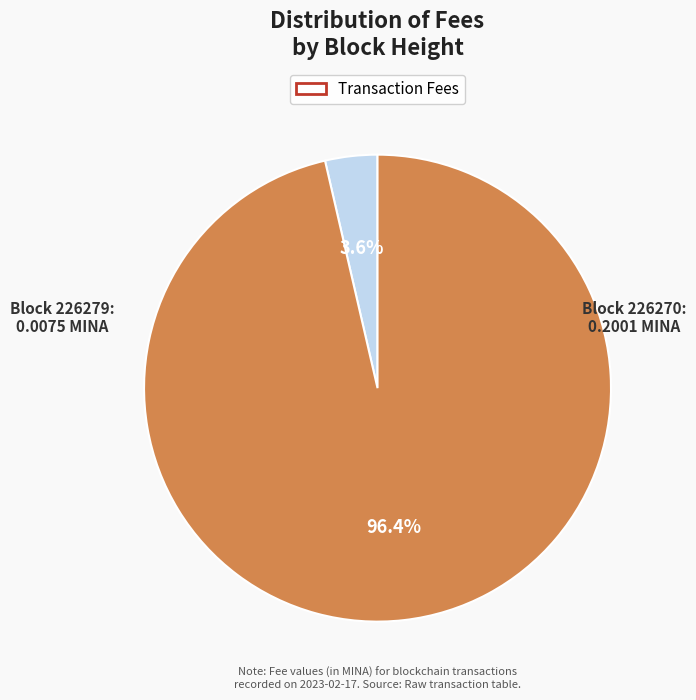

To the nearest percent, what is the average slice percentage?

50%